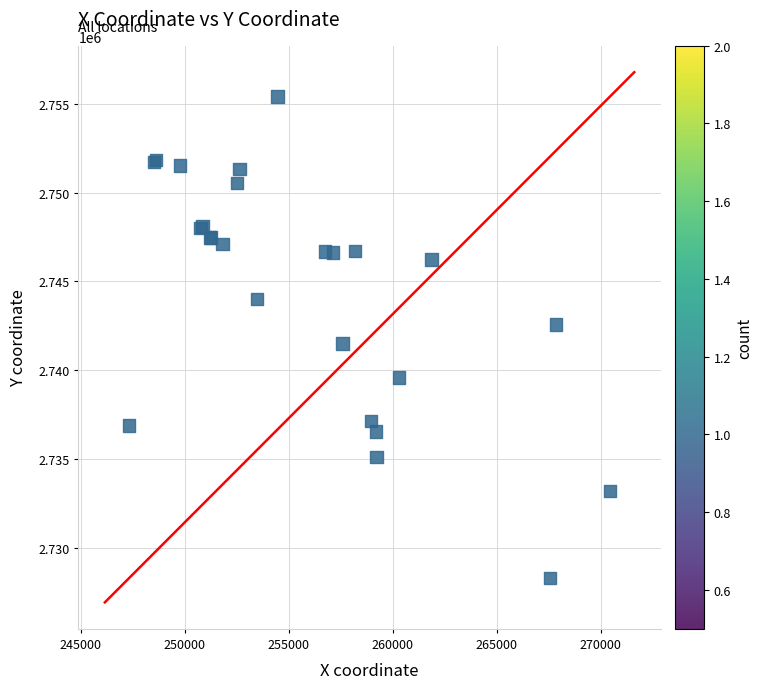

What Y value in the scatter plot is closest to 2741846?

2741506.3